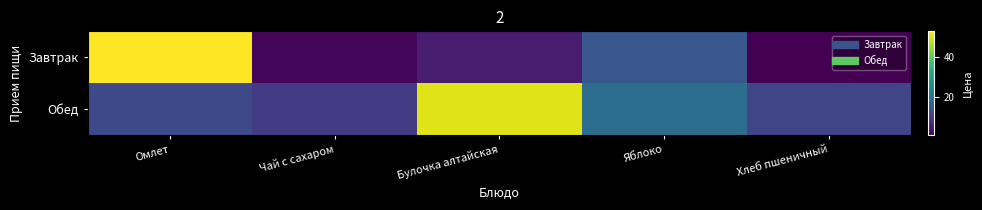

Which series has the largest total across all categories?

Обед